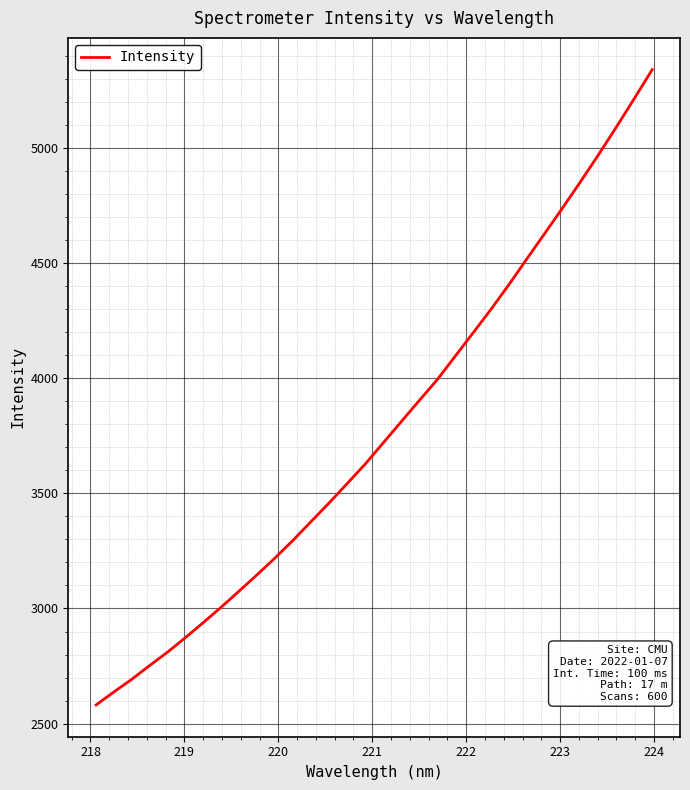

What is the smallest value displayed?

2580.8